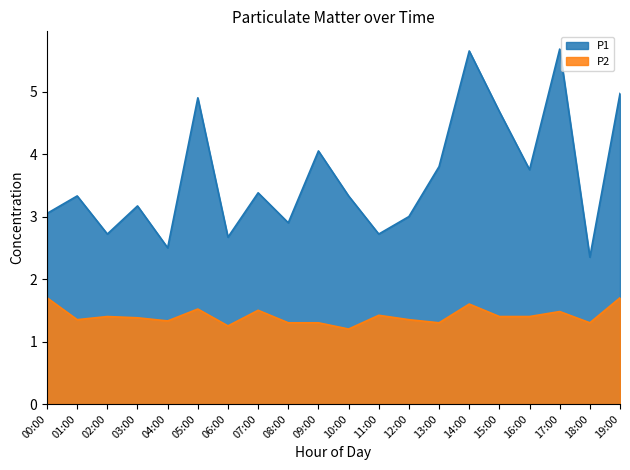

Does the chart display data point markers on the line(s)?

No